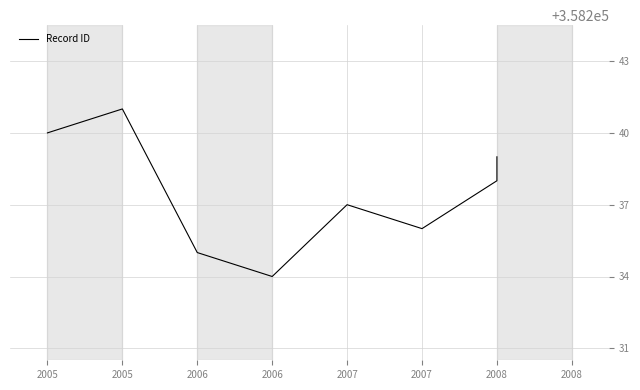

True or false: the data has more than 1 interior local peaks.

True